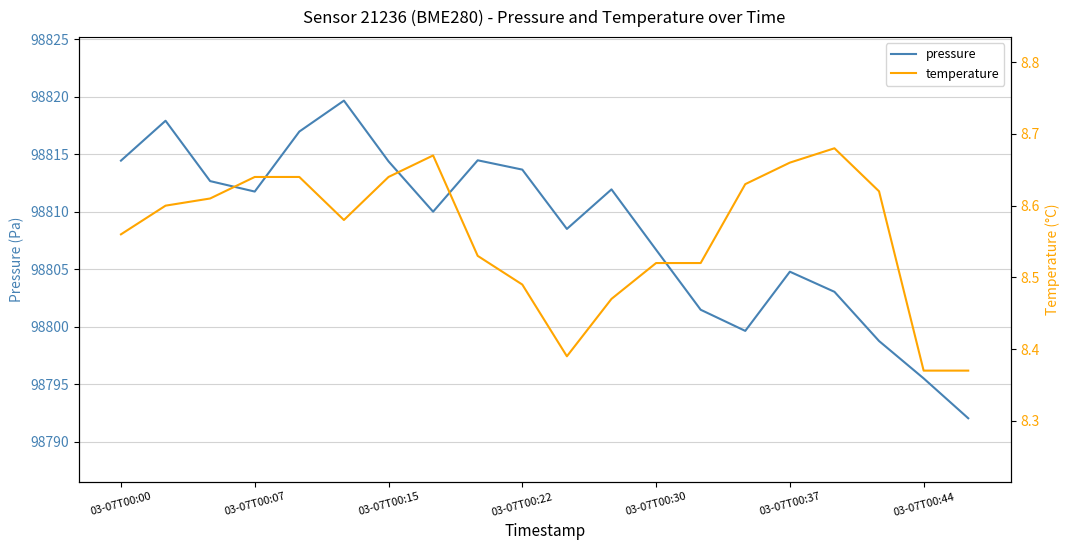

The temperature series shows 5.2 at 11. True or false?

False